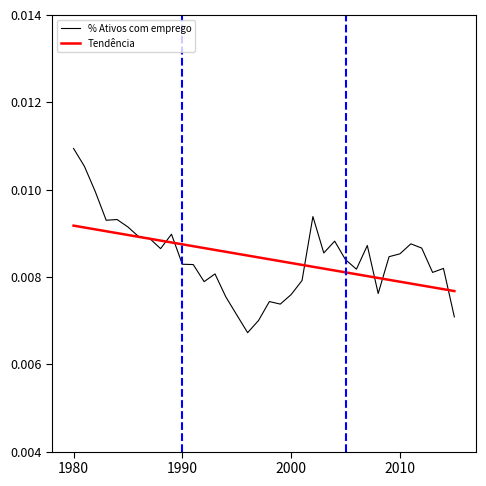

List the series in order of their peak value, lowest first.

Tendência, % Ativos com emprego